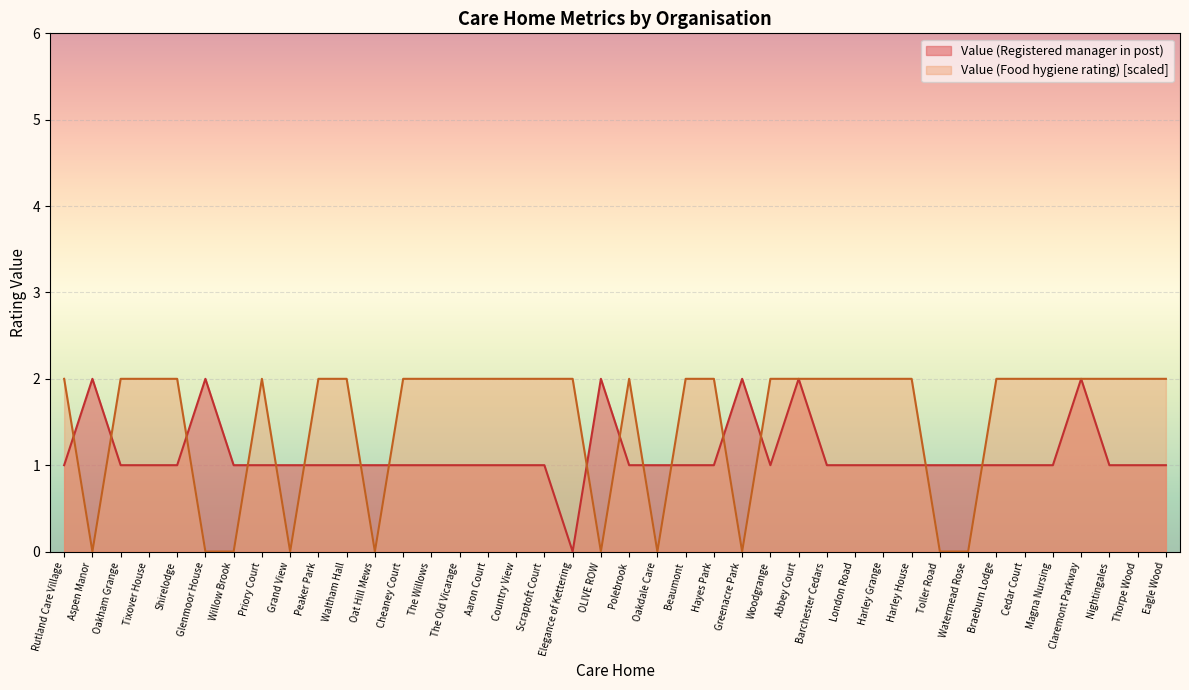

What is the difference between the highest and lowest values at Harley Grange?

1